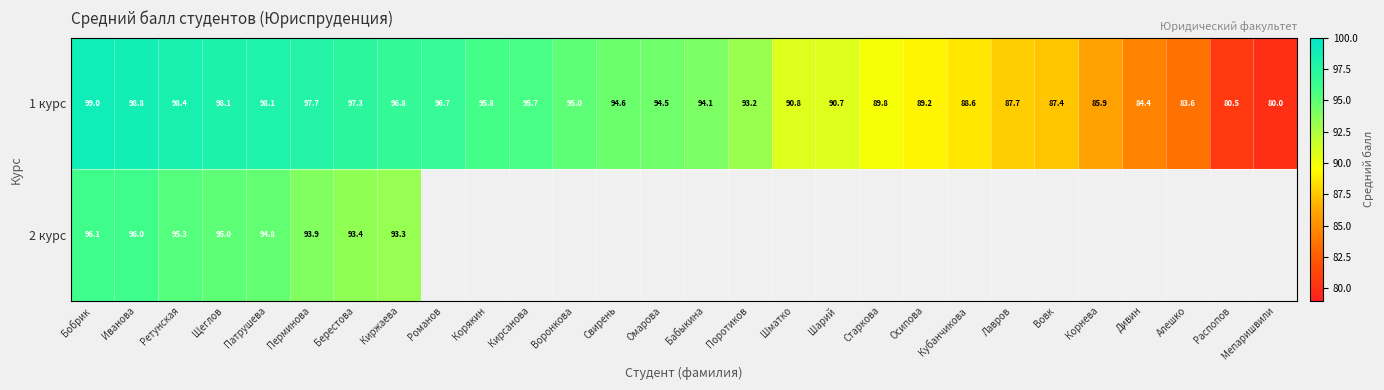

Count the number of categories in the chart.

28